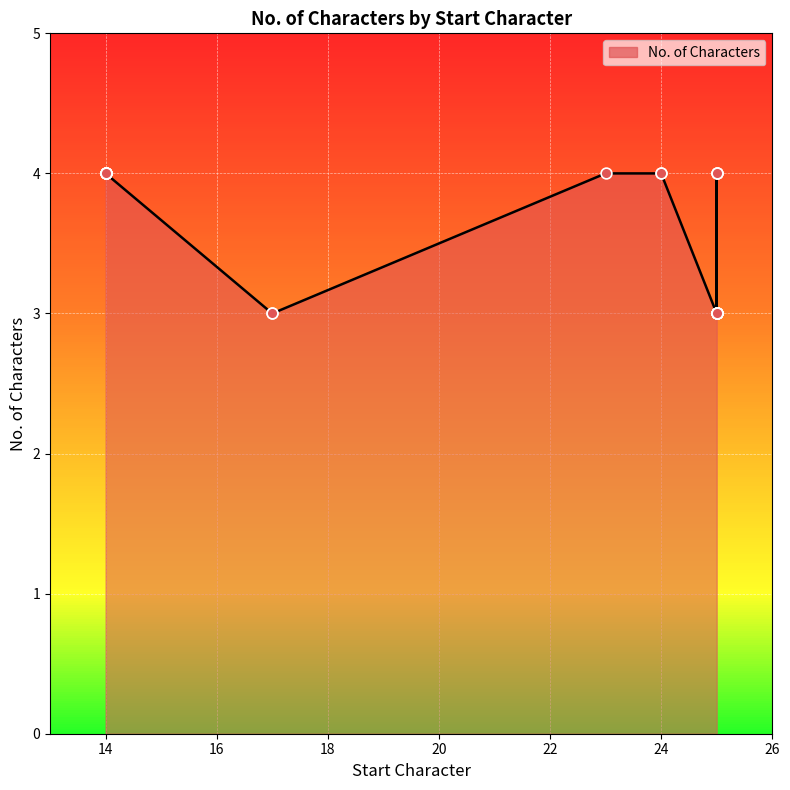

Which has a higher value, 23 or 14?

23